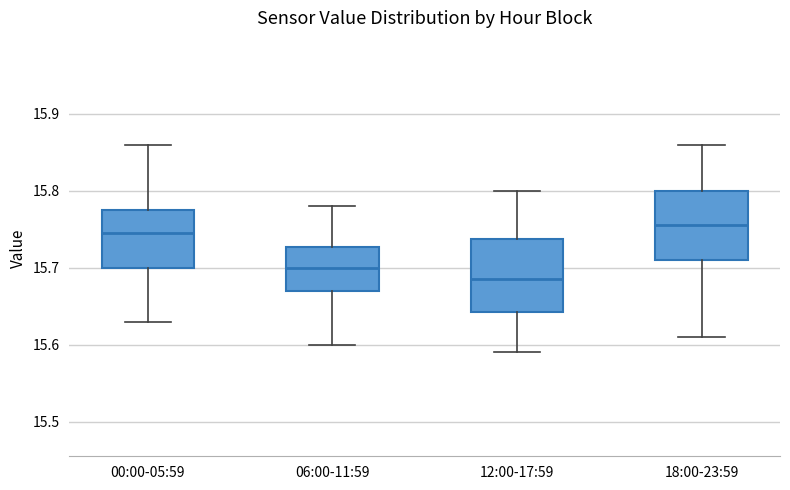

Where does the median line of the box for 12:00-17:59 sit on the y-axis? The values are not printed on the chart, so give them approximately, as read against the axis.

15.69